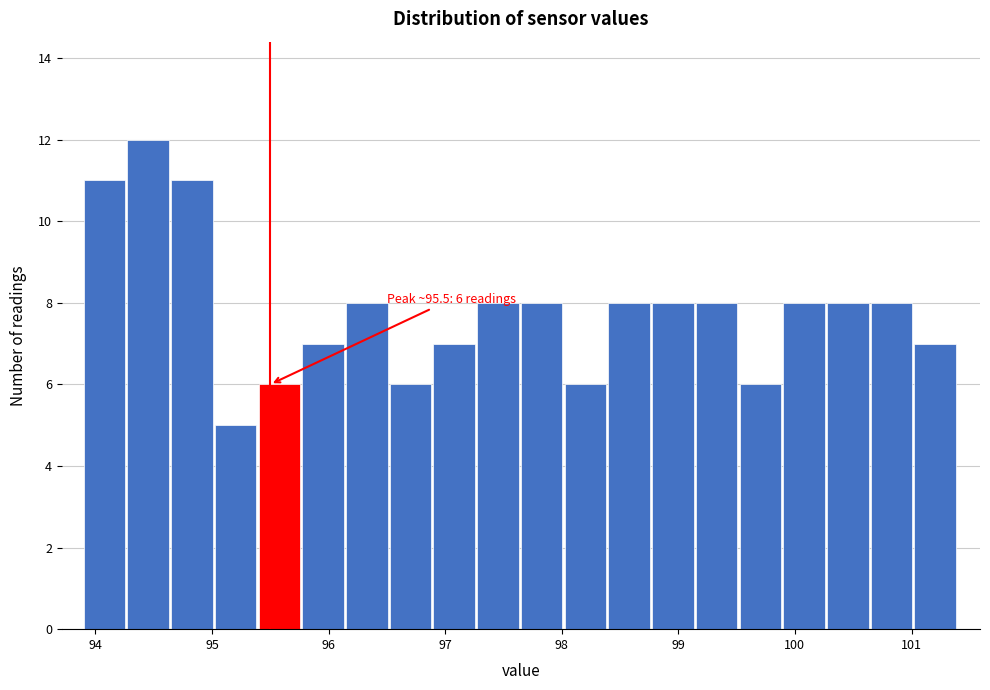

Around what value on the x-axis is the tallest bar? Give the approximate position of its centre, as read against the axis.

94.5